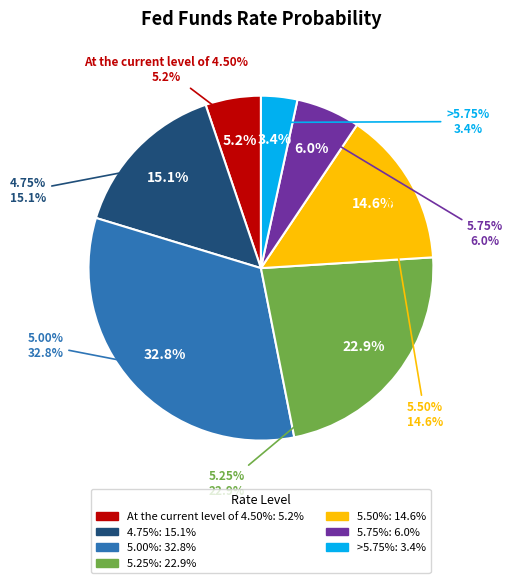

To the nearest percent, what is the average slice percentage?

14%